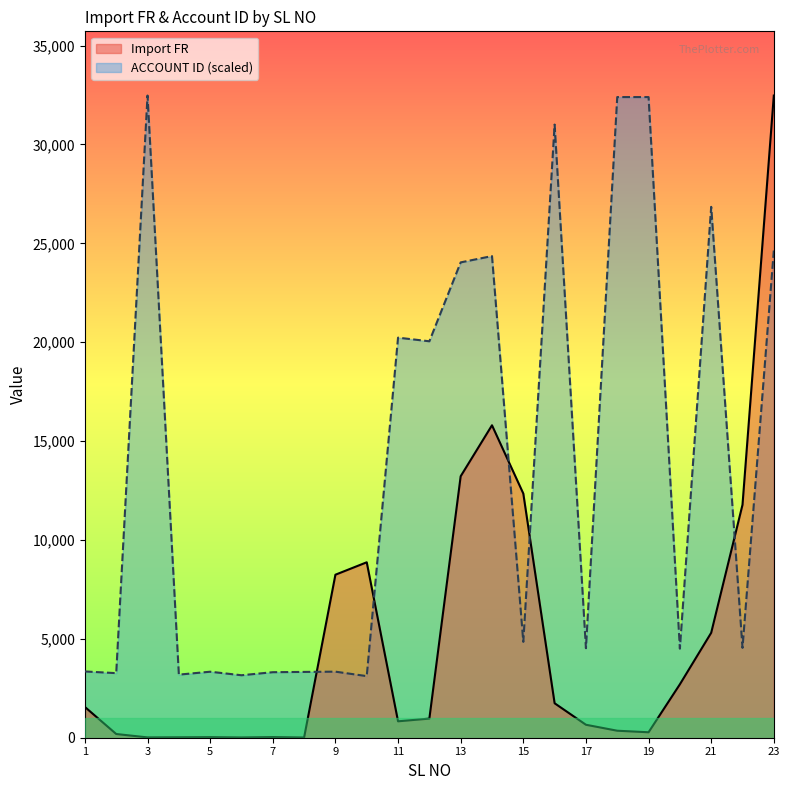

At which category is the sum across all series the highest?

23